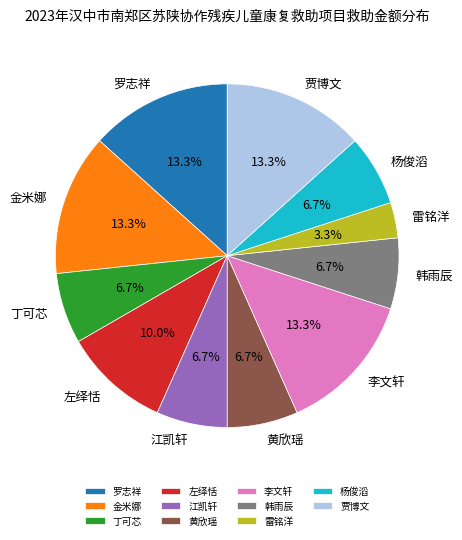

Which category has the smallest portion of the pie?

雷铭洋